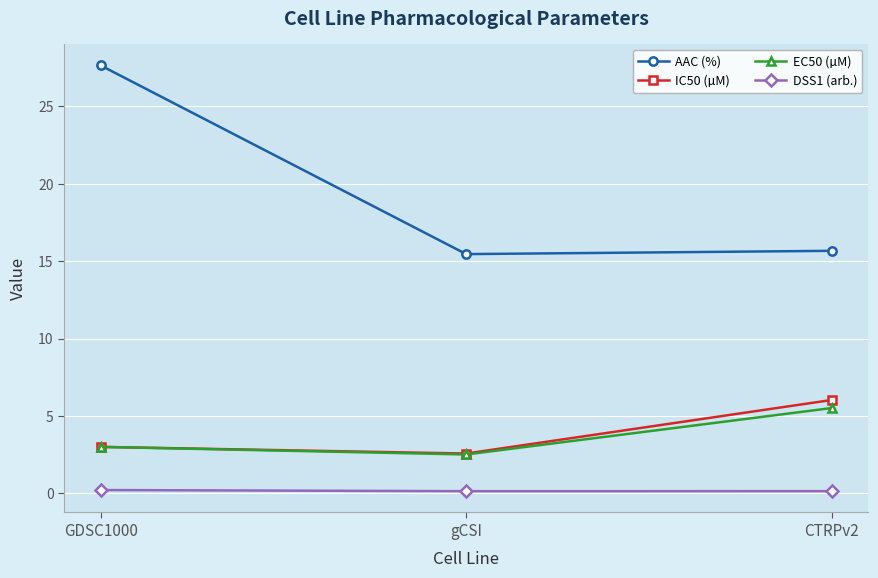

Which series has the largest total across all categories?

AAC (%)